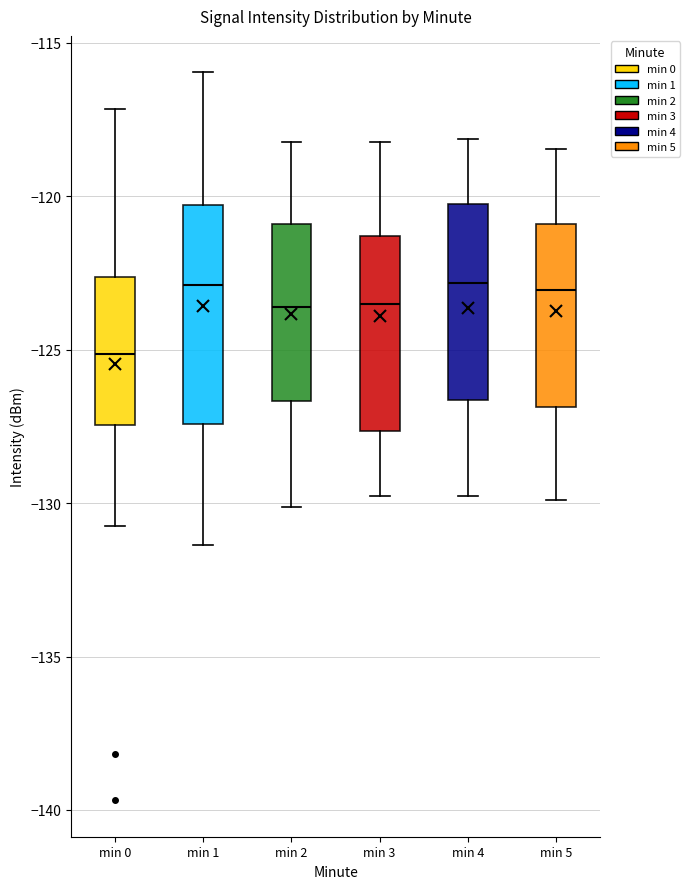

Reading left to right, transcribe this box plot: for each box, give where its median line is, the range the box spans, and where its two whiskers end, as read against the y-axis. The values are not printed on the chart, so give them approximately, as read against the axis.

min 0: median -125.0, box -127.5 to -122.5, whiskers -130.5 to -117.0
min 1: median -123.0, box -127.5 to -120.5, whiskers -131.5 to -116.0
min 2: median -123.5, box -126.5 to -121.0, whiskers -130.0 to -118.0
min 3: median -123.5, box -127.5 to -121.5, whiskers -130.0 to -118.0
min 4: median -123.0, box -126.5 to -120.5, whiskers -130.0 to -118.0
min 5: median -123.0, box -127.0 to -121.0, whiskers -130.0 to -118.5